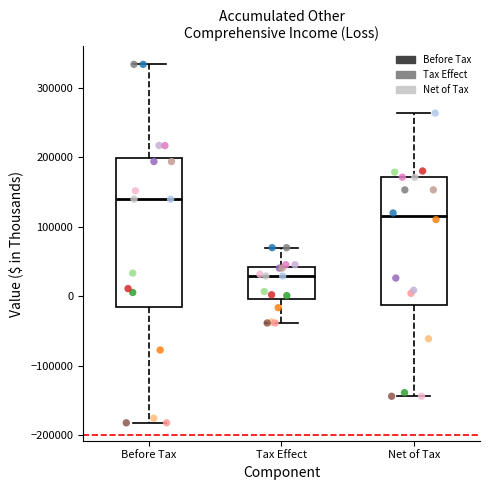

Which box has the lowest median line?

Tax Effect